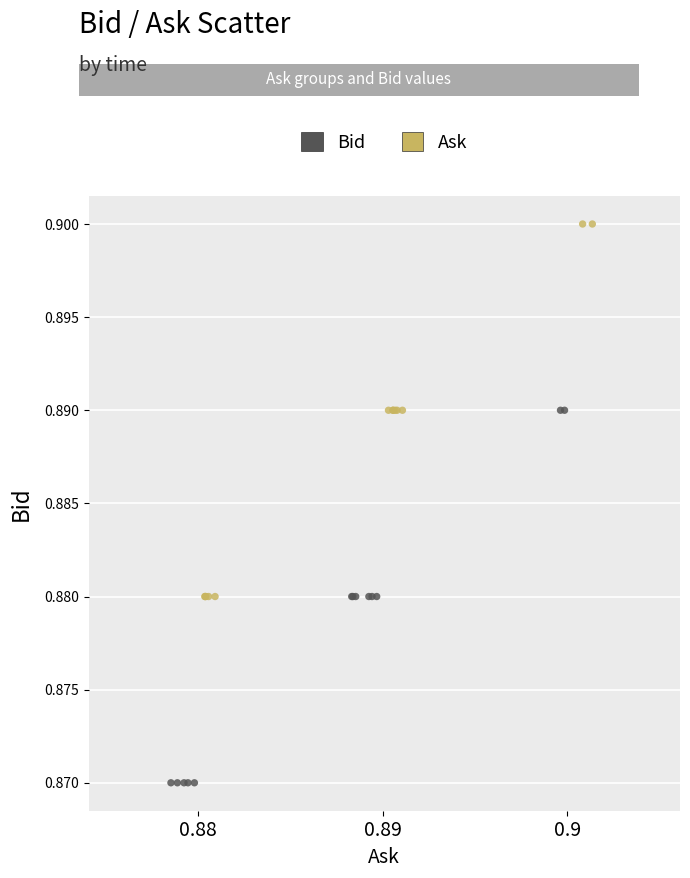

Which series contains the highest Y value?

Ask